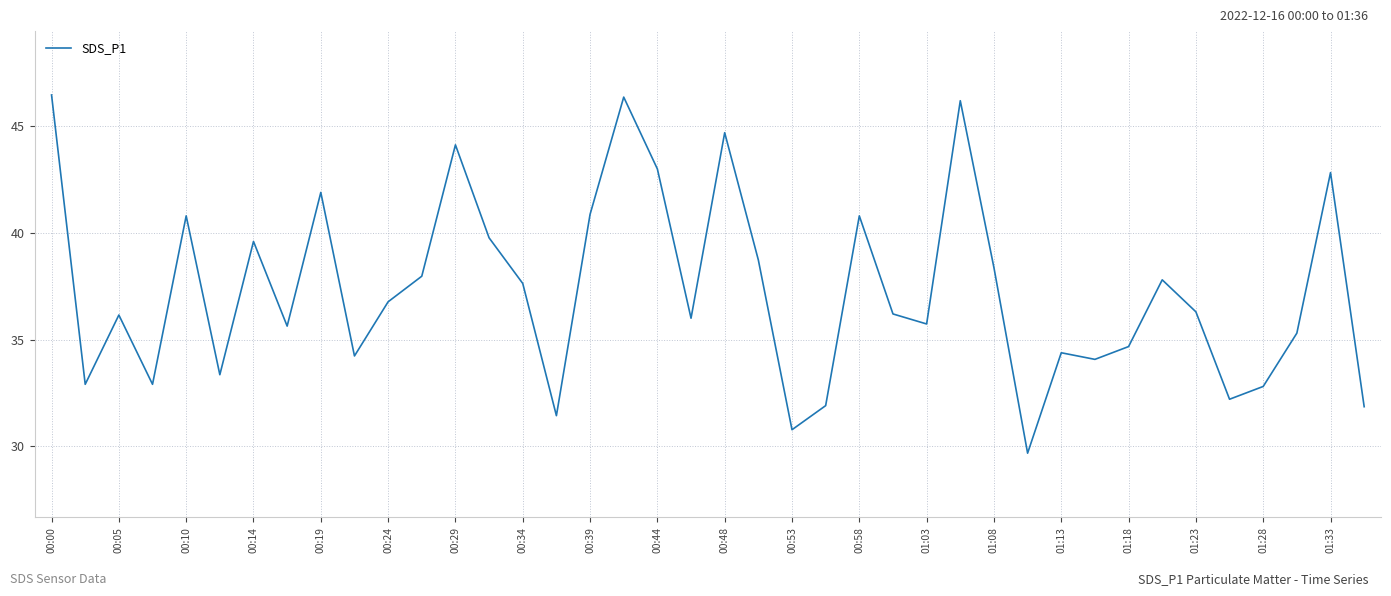

What is the greatest value displayed?

46.5